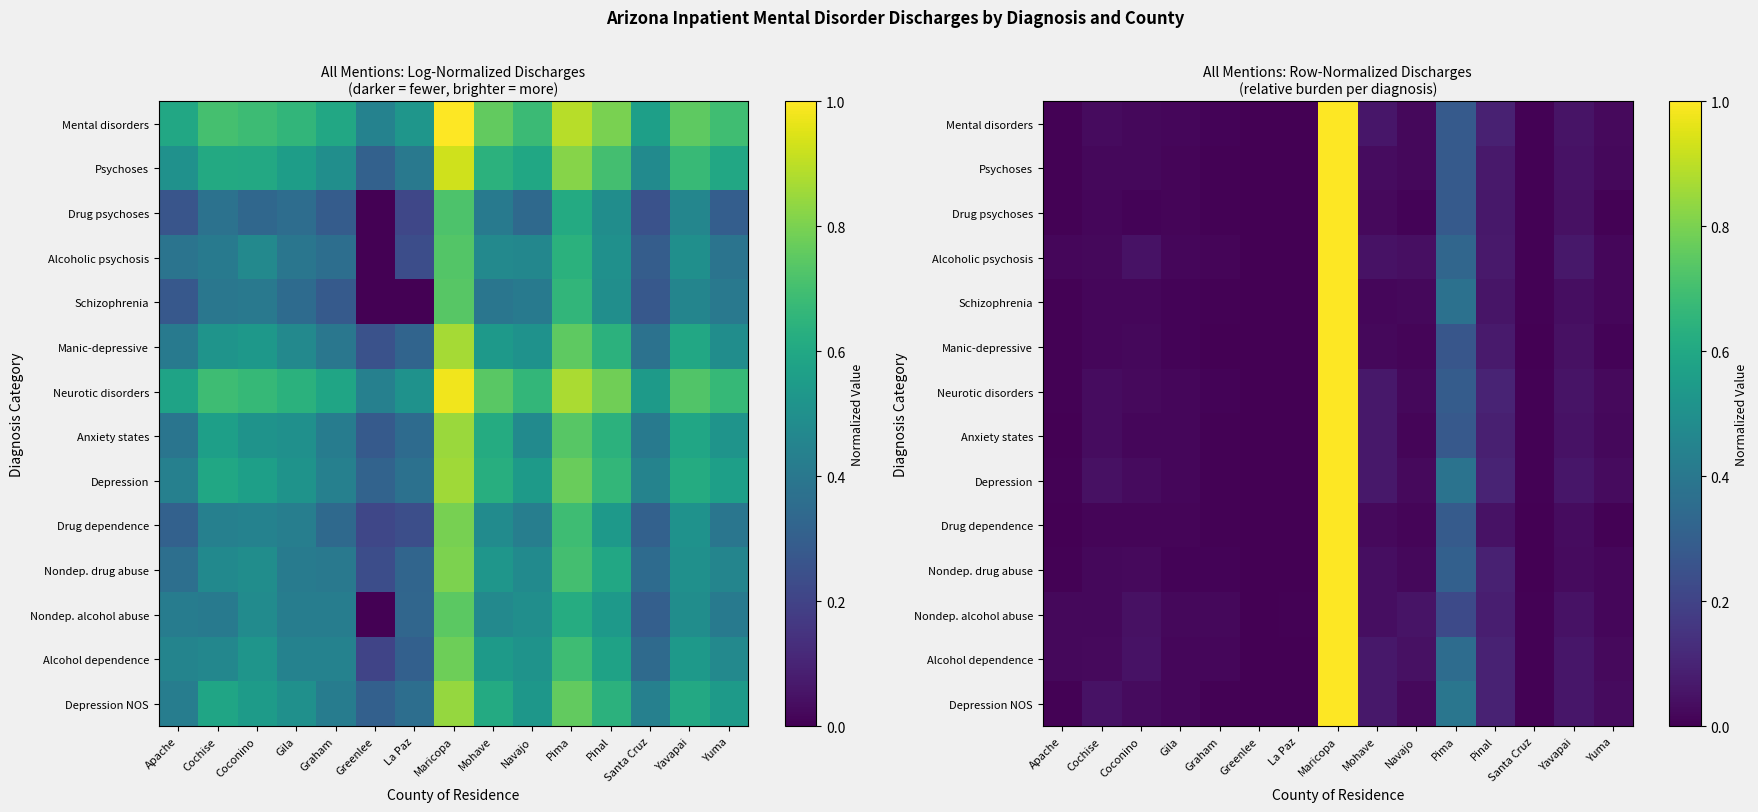

True or false: Depression NOS has a value of 0.0 at Cochise.

True